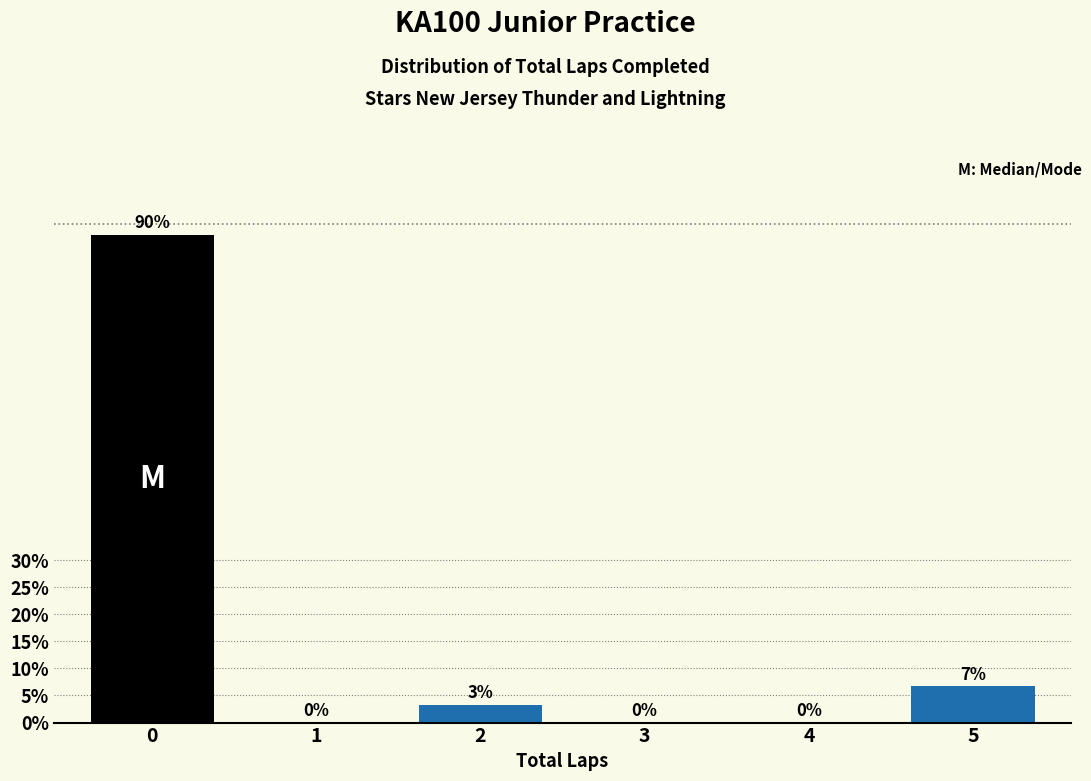

Where is the data nearest to the value 45?

5